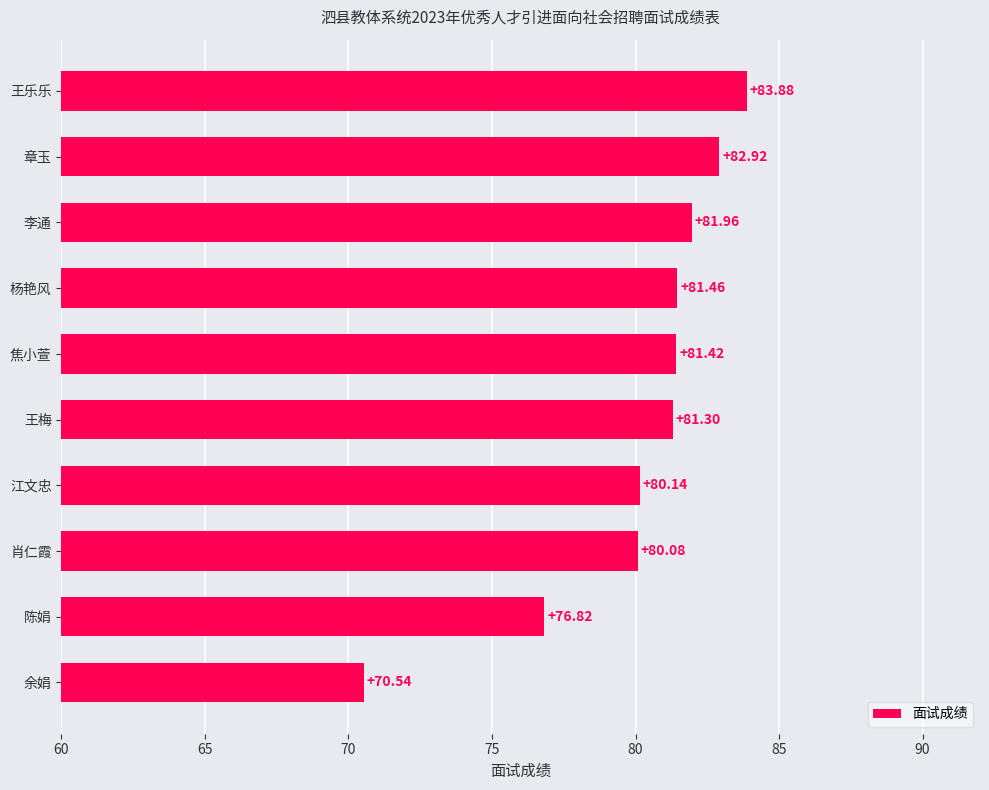

Where is the data nearest to the value 77?

陈娟